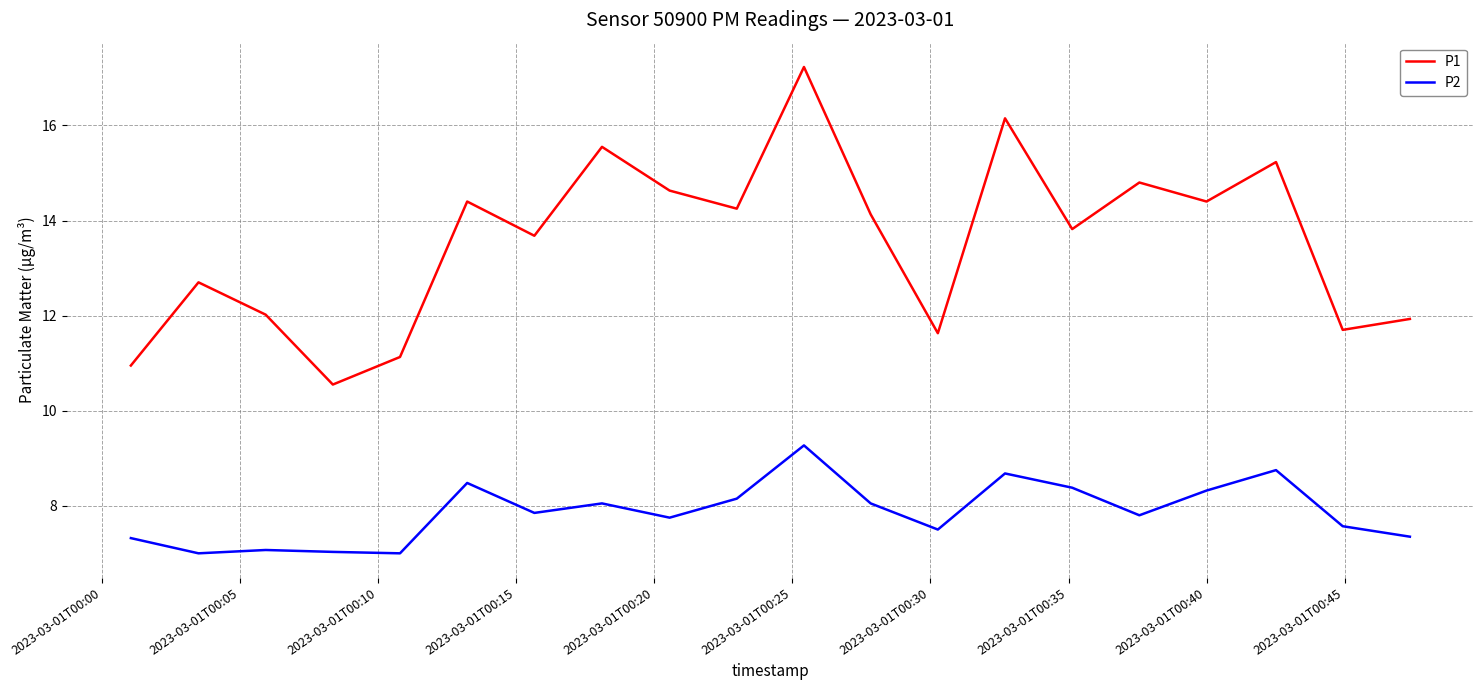

Which series has the largest total across all categories?

P1